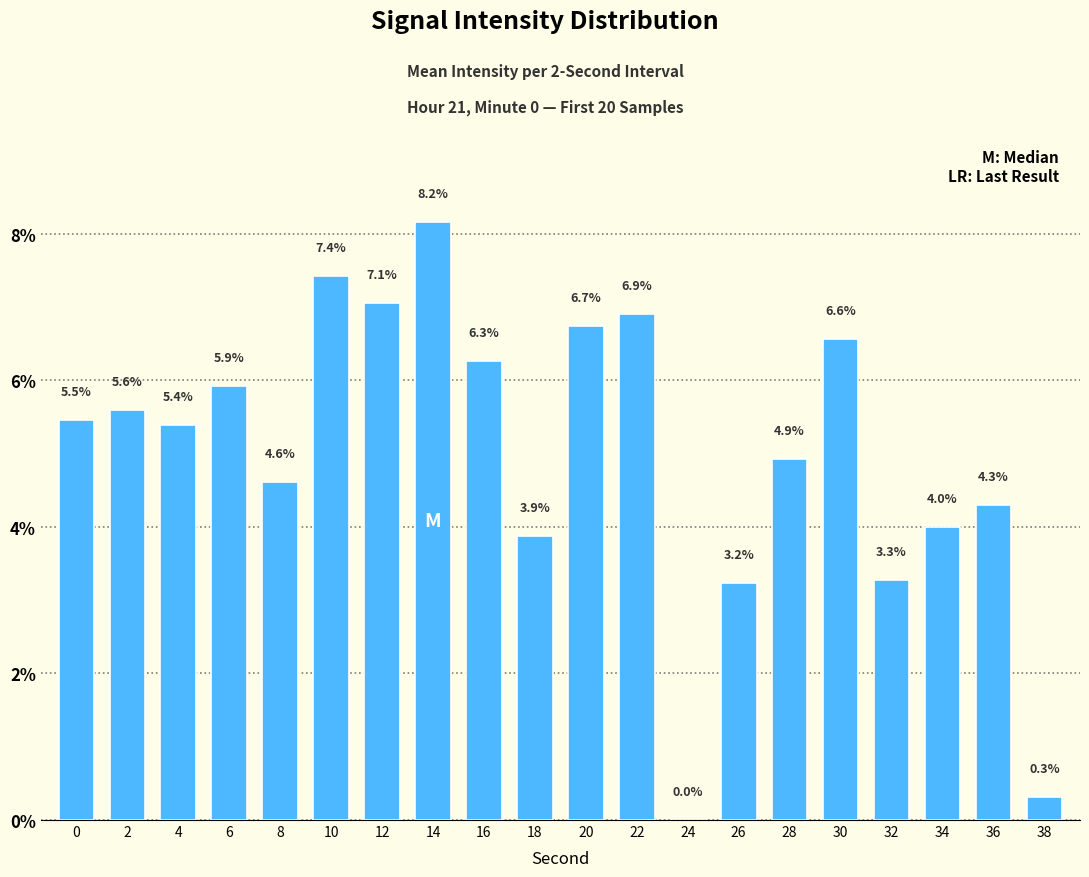

What is the change in value from 10 to 26?

-4.2